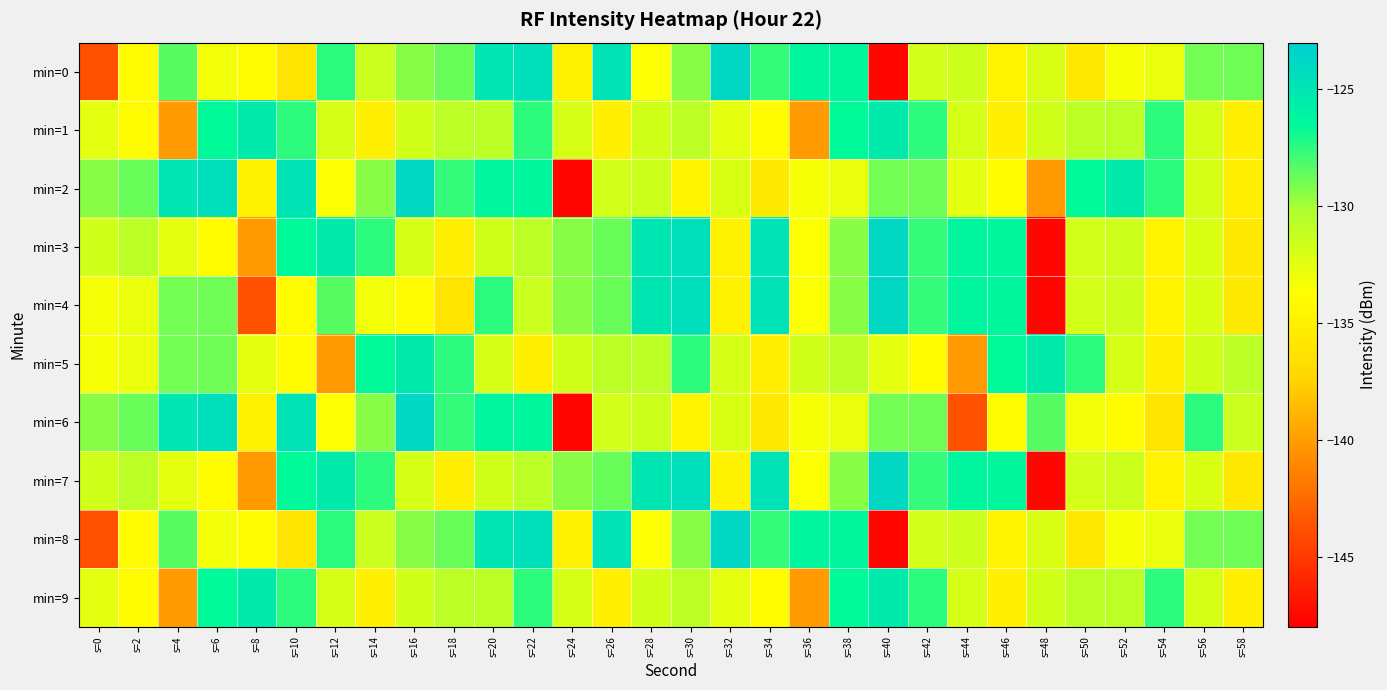

Rank the series at s=46 from lowest to highest value.

min=1, min=9, min=0, min=8, min=6, min=2, min=5, min=3, min=4, min=7